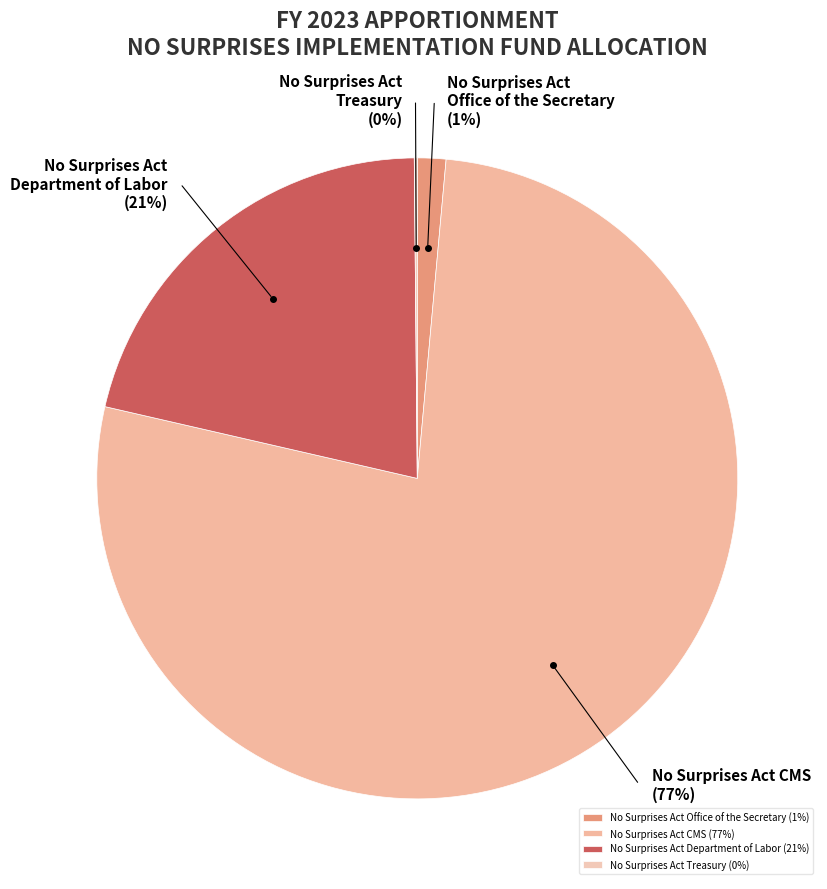

Do No Surprises Act Treasury and No Surprises Act CMS together represent more than half of the pie?

Yes